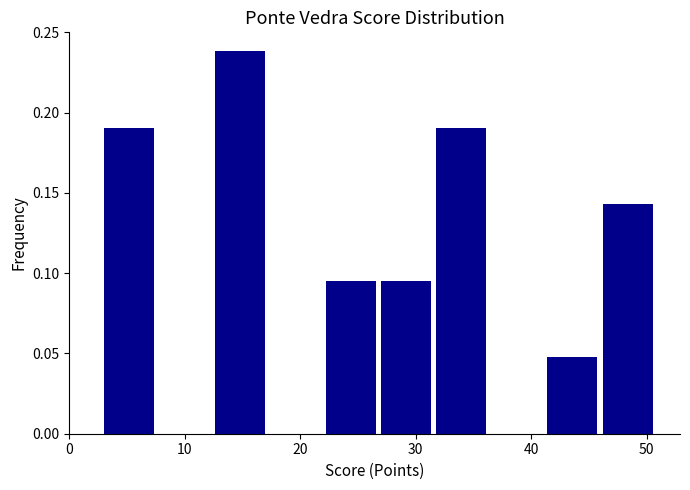

Reading left to right, list every bar in this chart as the range it spans on the x-axis followed by its height. Neither the bar edges nor the heights are printed on the chart, so give them approximately, as read against the axes.

3.0 to 7.8: 0.190
7.8 to 12.6: 0
12.6 to 17.4: 0.240
17.4 to 22.2: 0
22.2 to 27.0: 0.095
27.0 to 31.8: 0.095
31.8 to 36.6: 0.190
36.6 to 41.4: 0
41.4 to 46.2: 0.050
46.2 to 51.0: 0.145